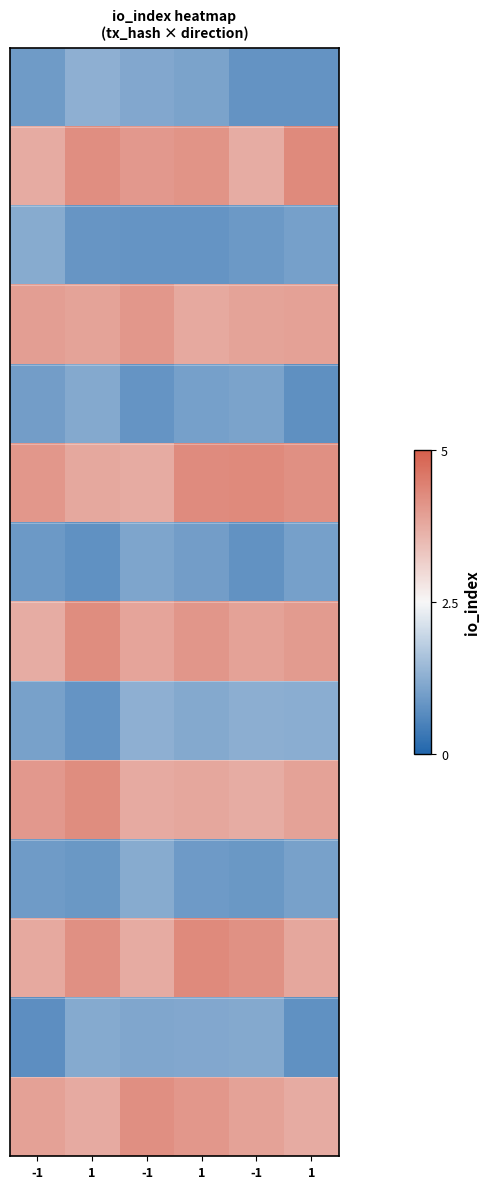

Which label corresponds to the smallest value in the chart?

-1